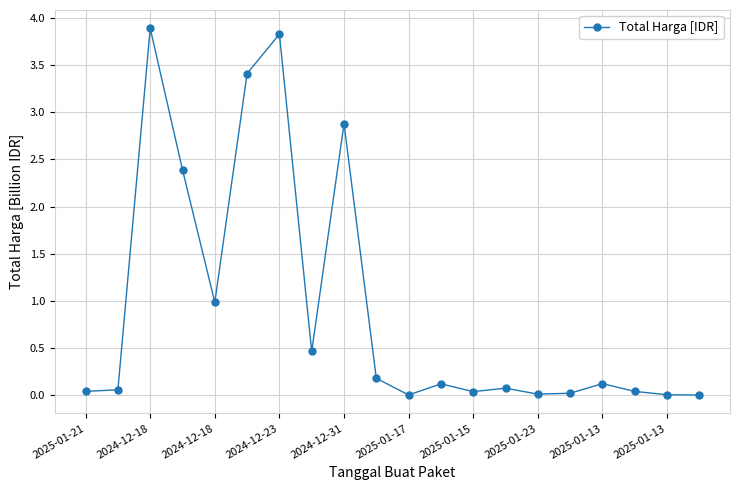

True or false: there are more than 2 points higher than both neighbors.

True